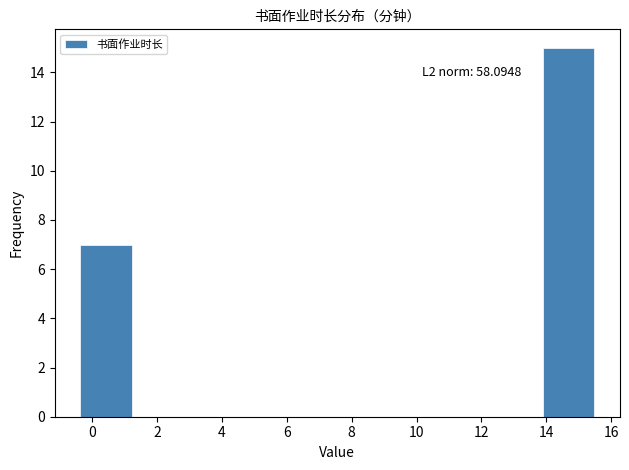

Which range on the x-axis has the tallest bar?

13.8 to 15.4